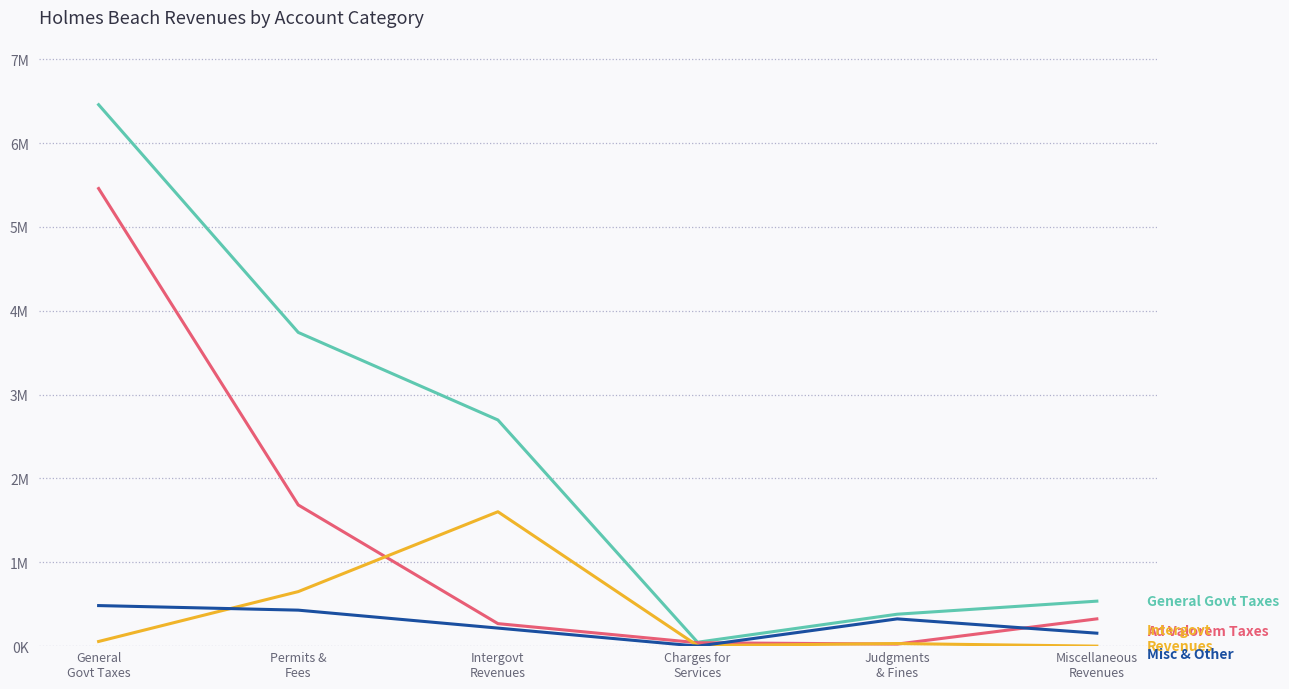

Reading left to right, what are all the values shown in this chart?

General Govt Taxes: 6457614	3741480	2697442	46550	380765	536543
Ad Valorem Taxes: 5457892	1683851	268523	40696	24688	325287
Intergovt Revenues: 55635	650465	1602949	5854	30935	0
Miscellaneous & Other: 483712	429230	215305	0	325142	154524